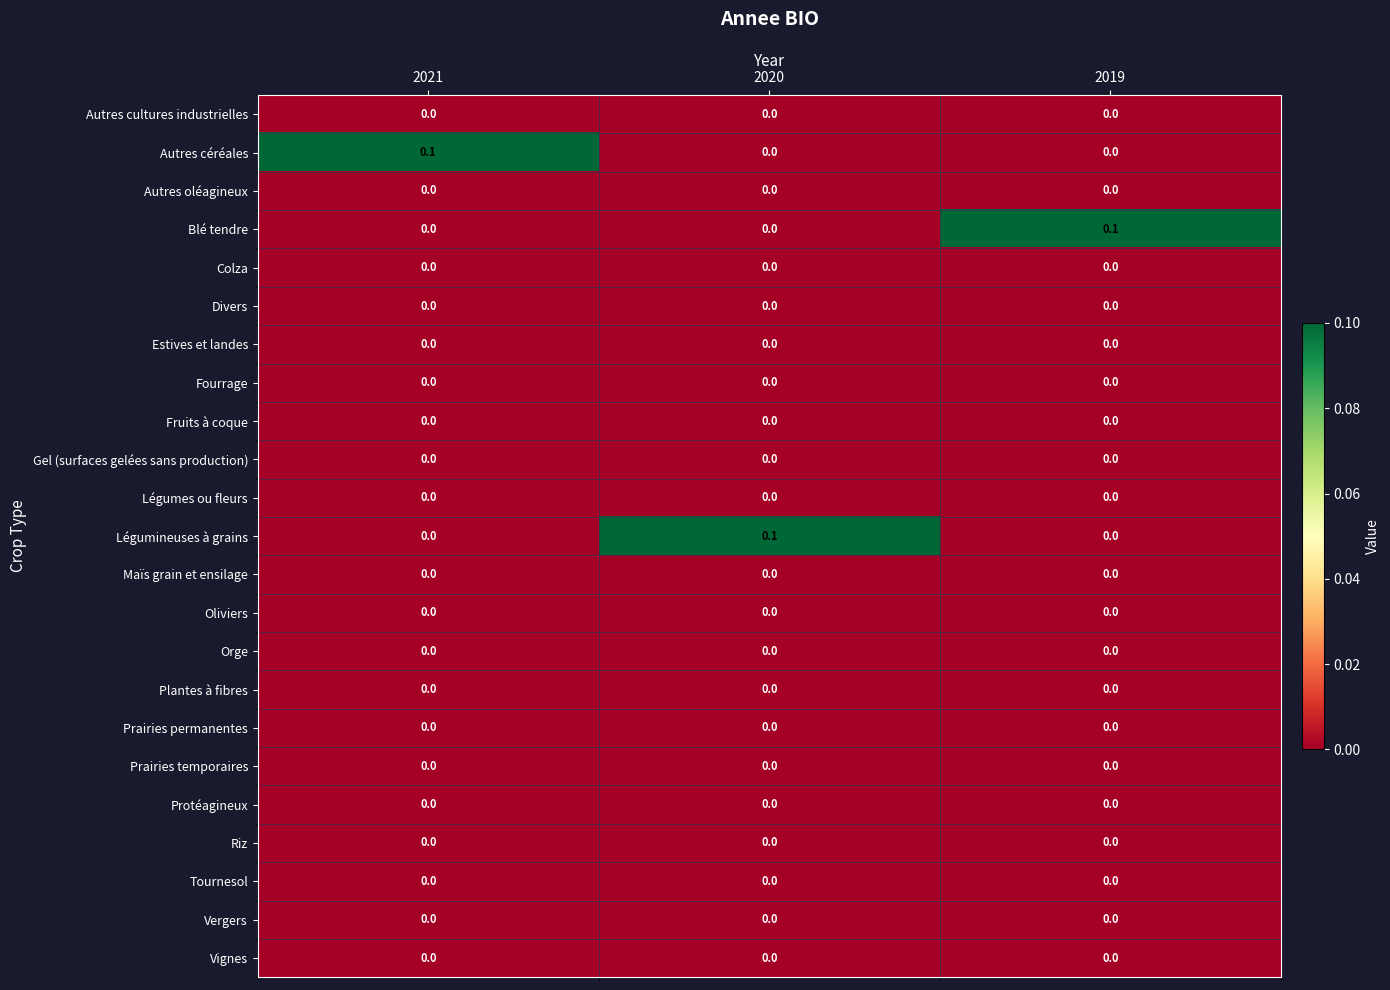

True or false: Autres céréales has a value of 0.0 at 2019.

True